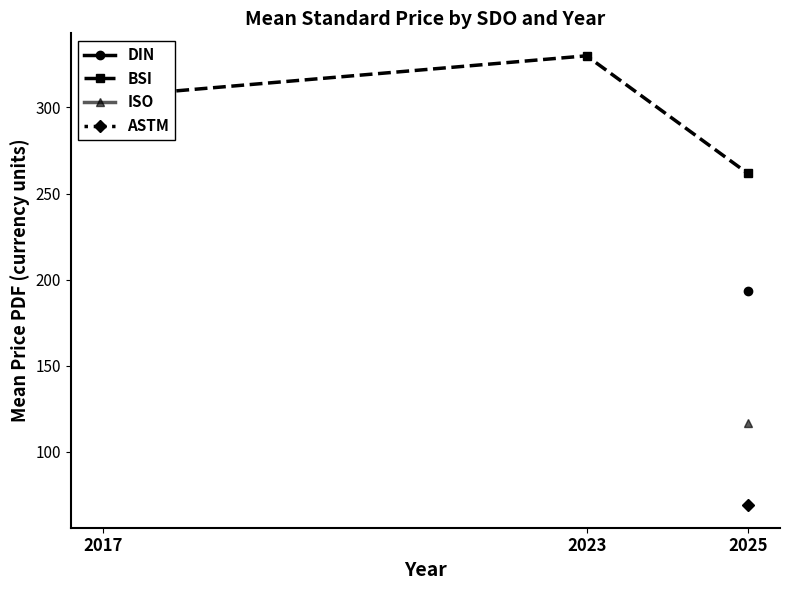

Rank the categories by BSI value from highest to lowest.

2023, 2017, 2025